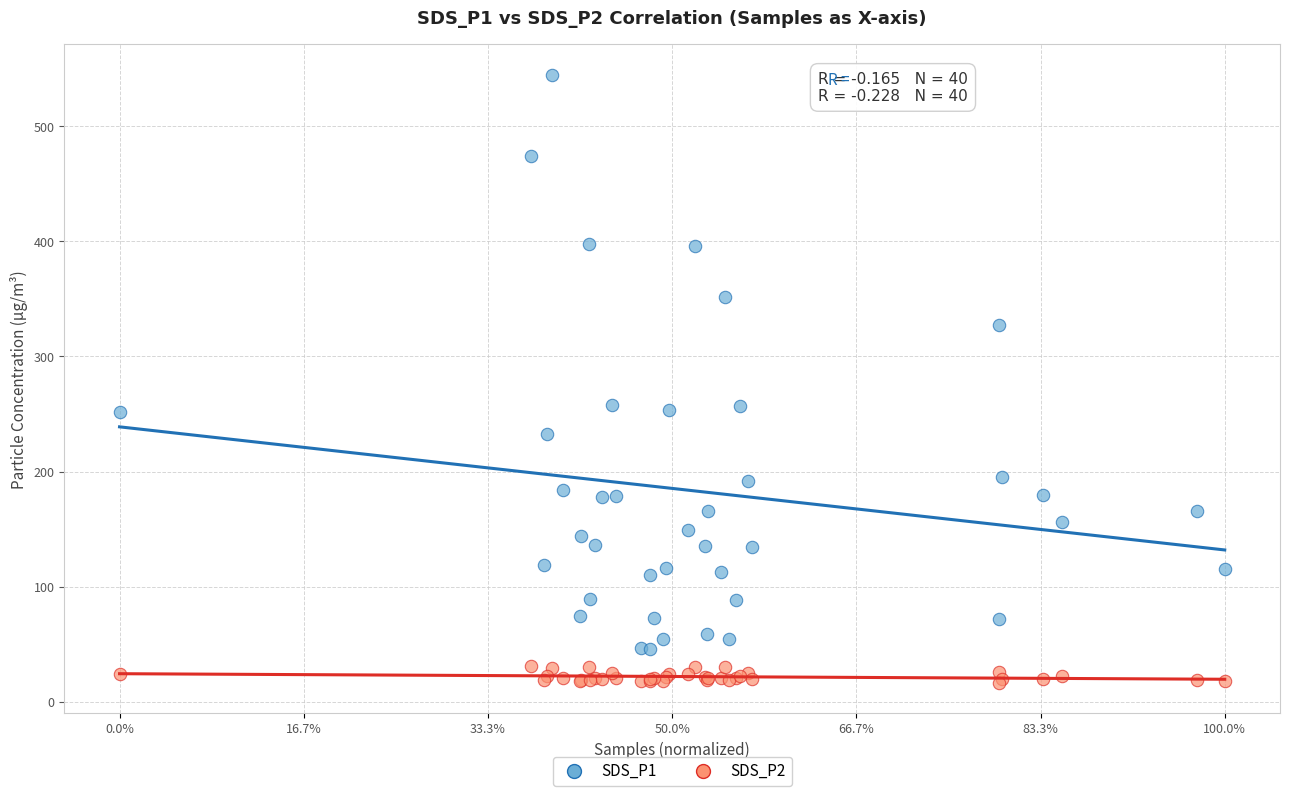

Which series reaches the maximum Y coordinate?

SDS_P1